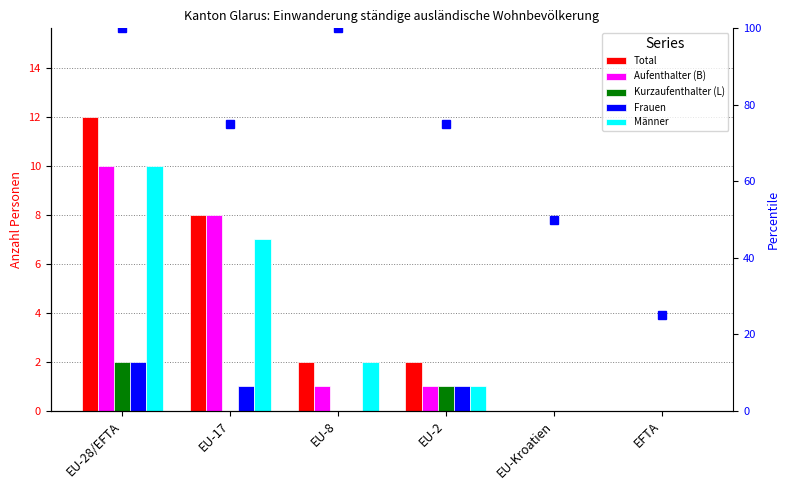

What is the label of the 5th bar from the right?

EU-17